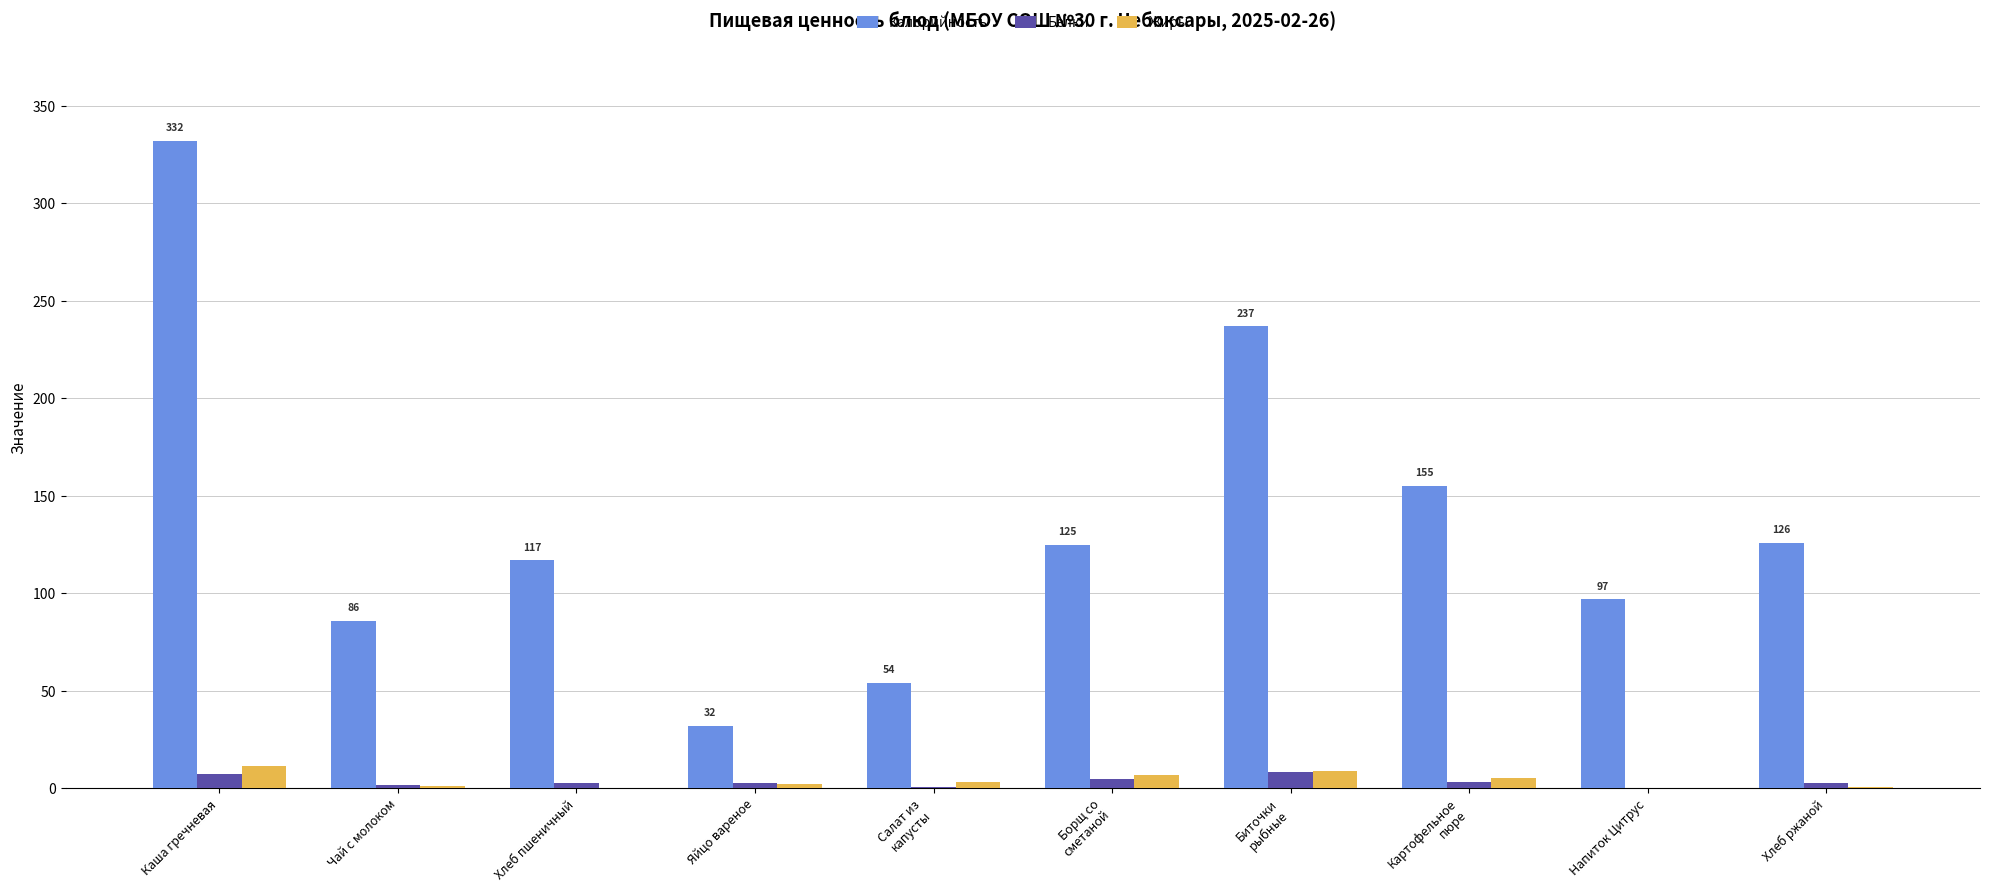

Are the bars grouped side by side (vs. stacked)?

Yes